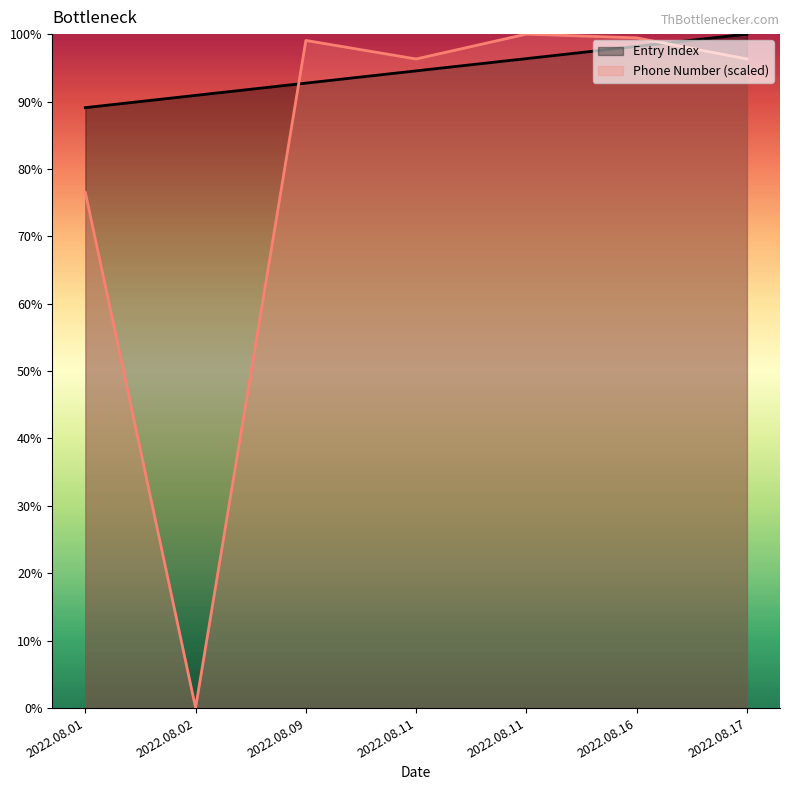

Which series has the largest range (max minus min)?

Phone Number (scaled)